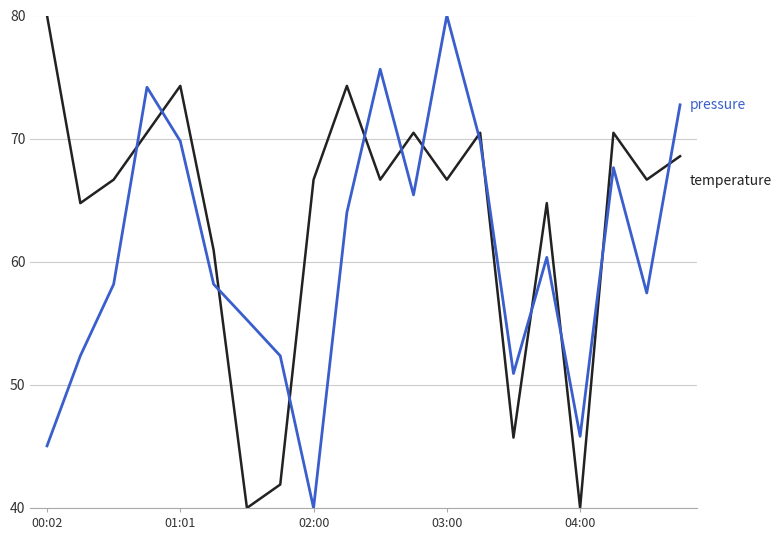

Reading right to left, extract all data points from this chart.

pressure: 72.7	57.5	67.6	45.8	60.4	50.9	69.8	80.0	65.4	75.6	64.0	40.0	52.4	55.3	58.2	69.8	74.2	58.2	52.4	45.0
temperature: 68.6	66.7	70.5	40.0	64.8	45.7	70.5	66.7	70.5	66.7	74.3	66.7	41.9	40.0	61.0	74.3	70.5	66.7	64.8	80.0